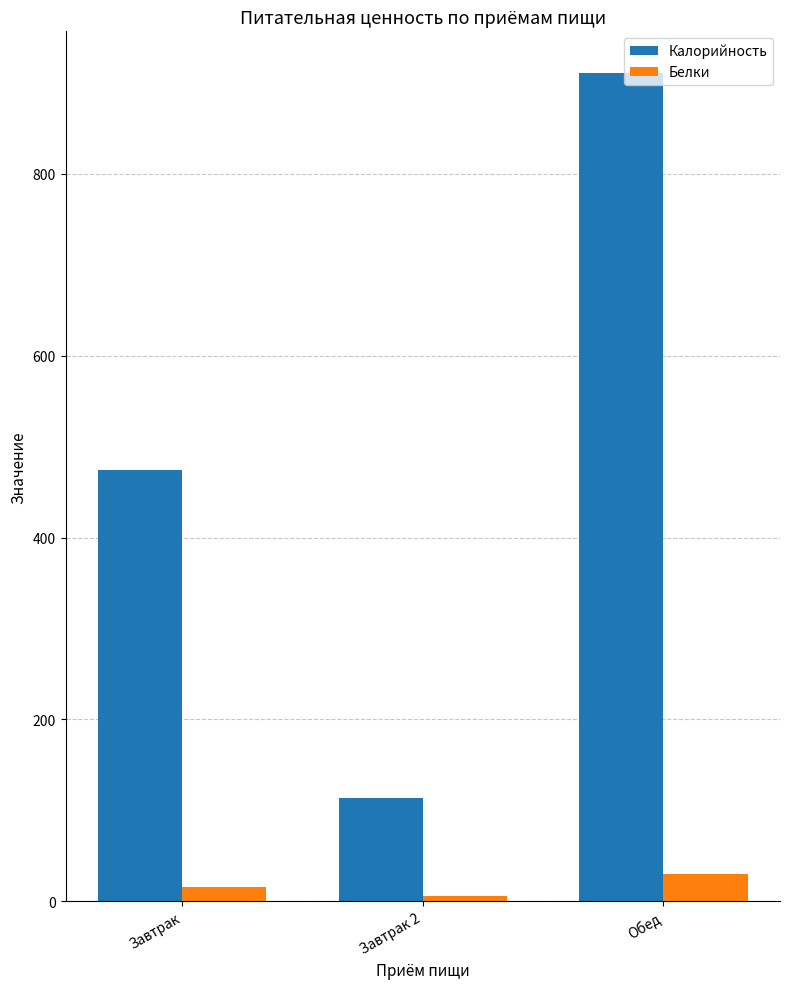

What is the average value of the Белки series?

17.3